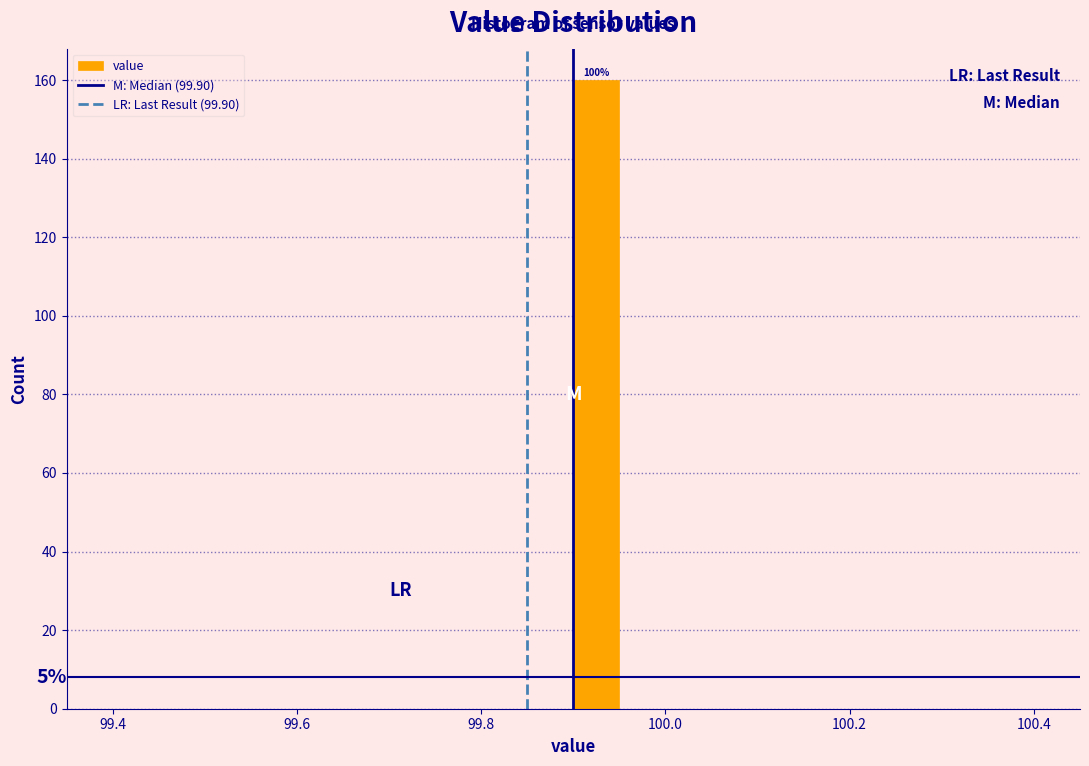

Read against the x-axis, roughly where is the centre of the tallest bar?

99.92